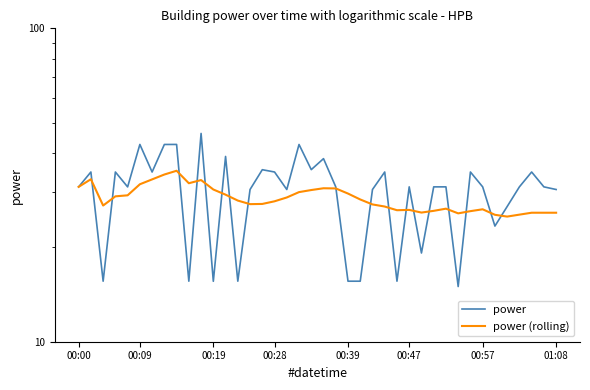

What is the difference between the power values at 27 and 13?

15.6